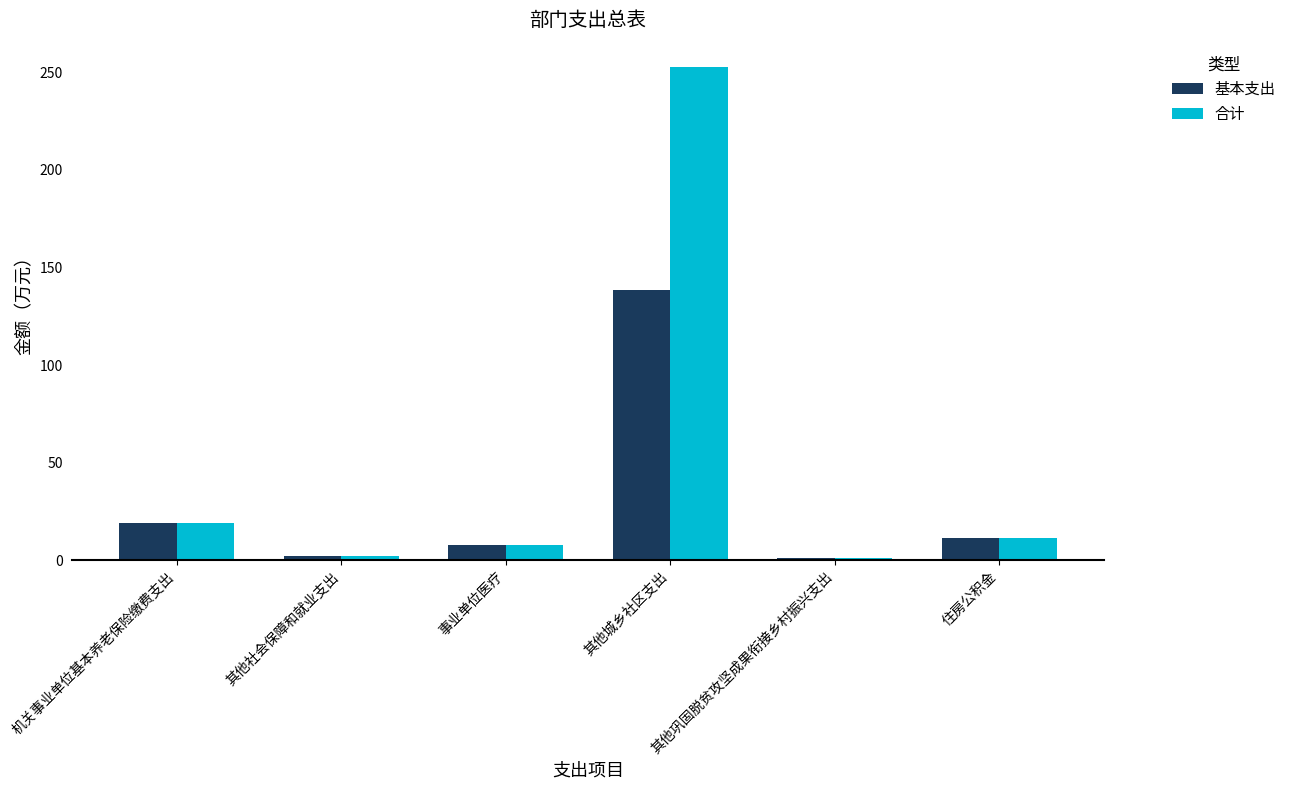

What is the maximum value shown in the chart?

252.6